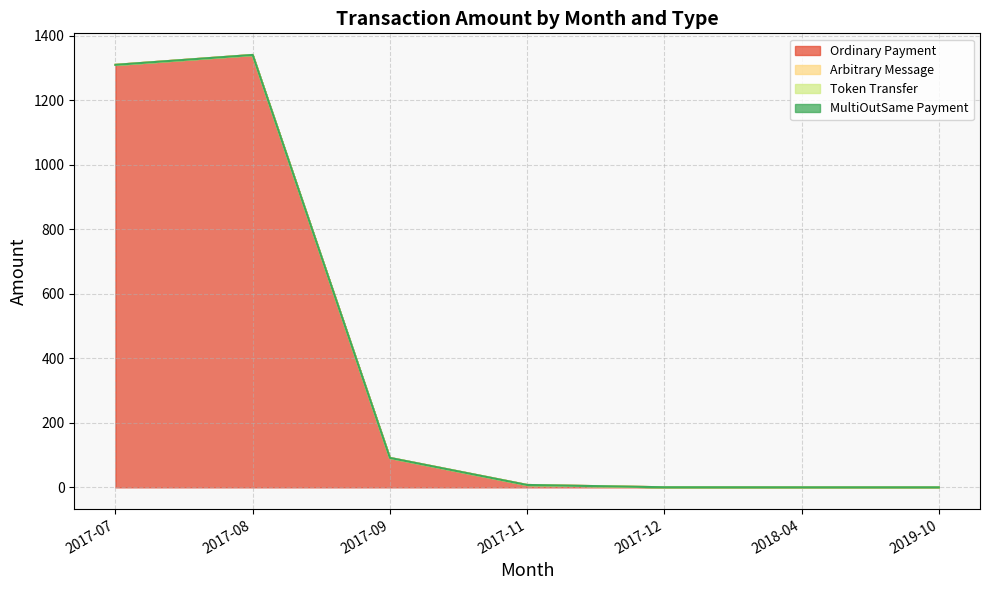

Count the number of data series in this chart.

4